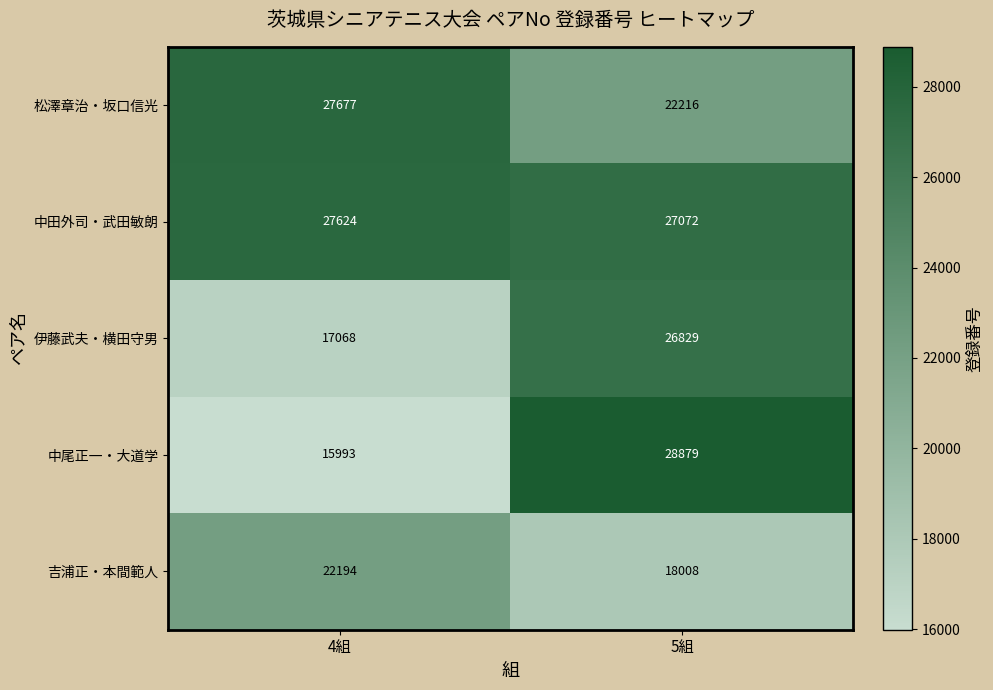

What is the difference between the 吉浦正・本間範人 values at 4組 and 5組?

4186